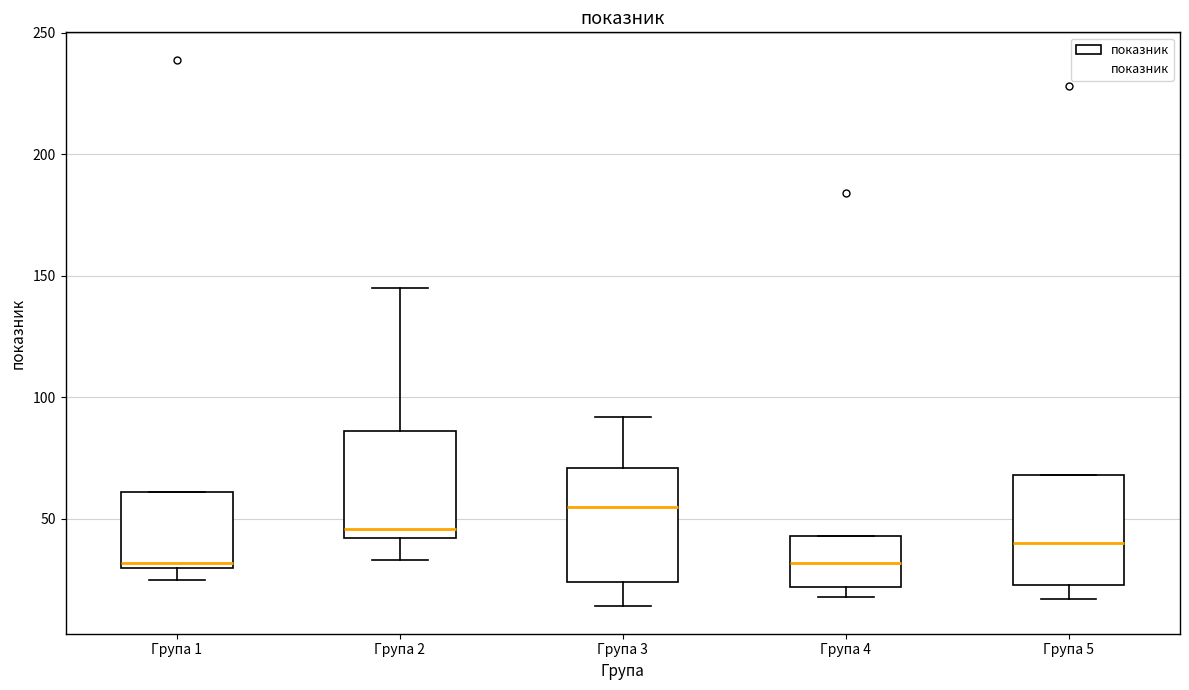

Reading left to right, read every box against the y-axis: the position of its median line, the range the box covers, and the ends of its whiskers. The values are not printed on the chart, so give them approximately, as read against the axis.

Група 1: median 30 (just above the box's lower edge), box 30 to 60, whiskers 25 to 60
Група 2: median 45, box 40 to 85, whiskers 35 to 145
Група 3: median 55, box 25 to 70, whiskers 15 to 90
Група 4: median 30, box 20 to 45, whiskers 20 (just below the box's lower edge) to 45
Група 5: median 40, box 25 to 70, whiskers 15 to 70